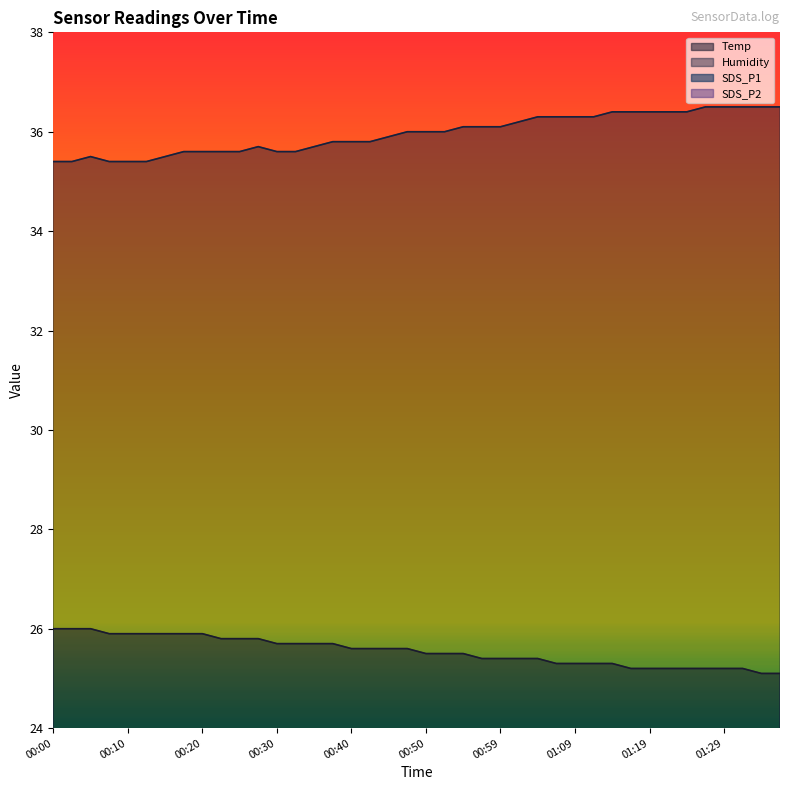

What is the label of the 29th point from the left?

01:09